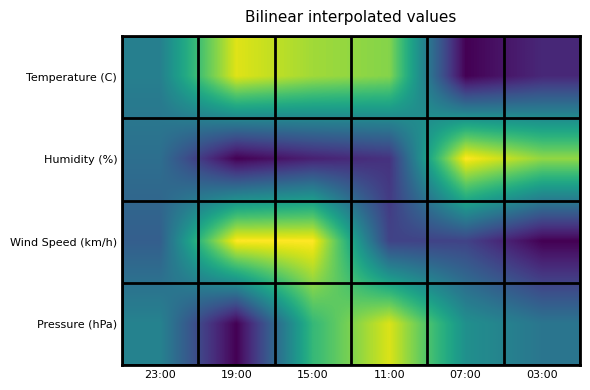

List the series in order of their overall mean, lowest first.

Humidity (%), Wind Speed (km/h), Pressure (hPa), Temperature (C)